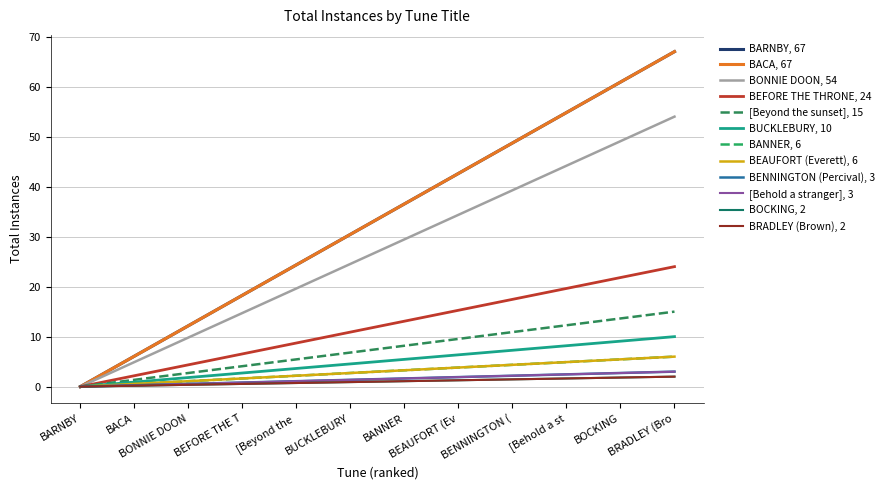

Is this an area chart (filled region under the line)?

No